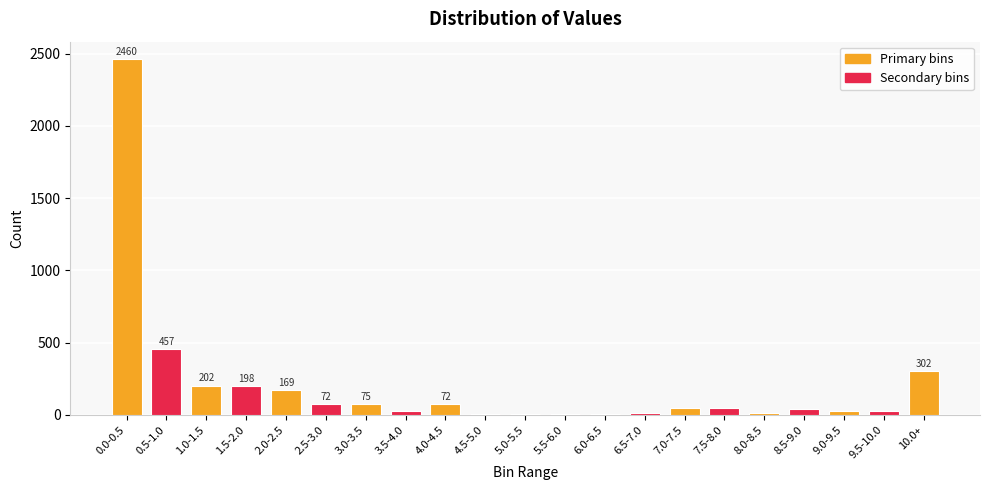

Is it true that the value at 2.0-2.5 is 169?

True